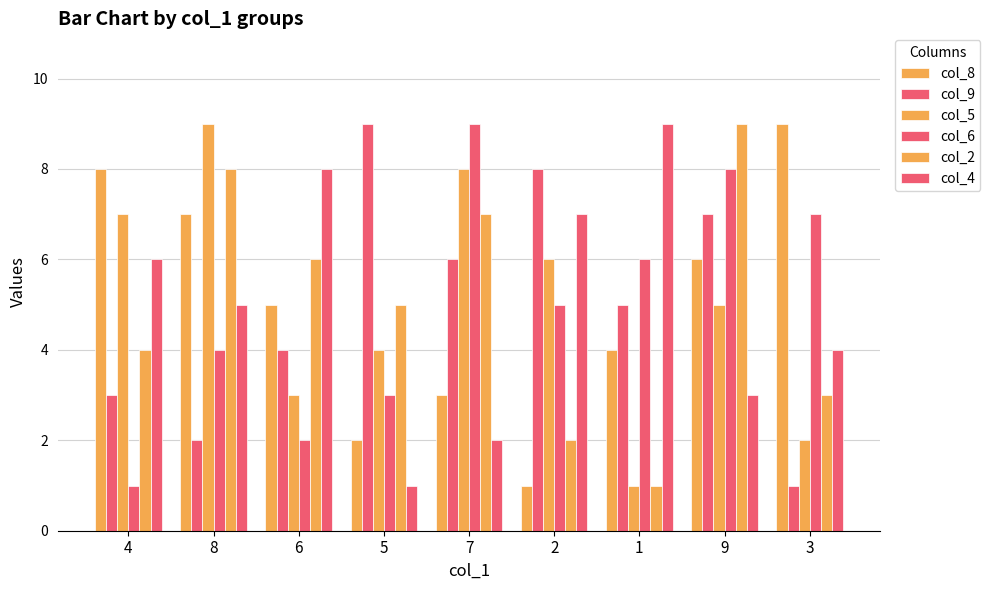

What is the minimum value for col_8?

1